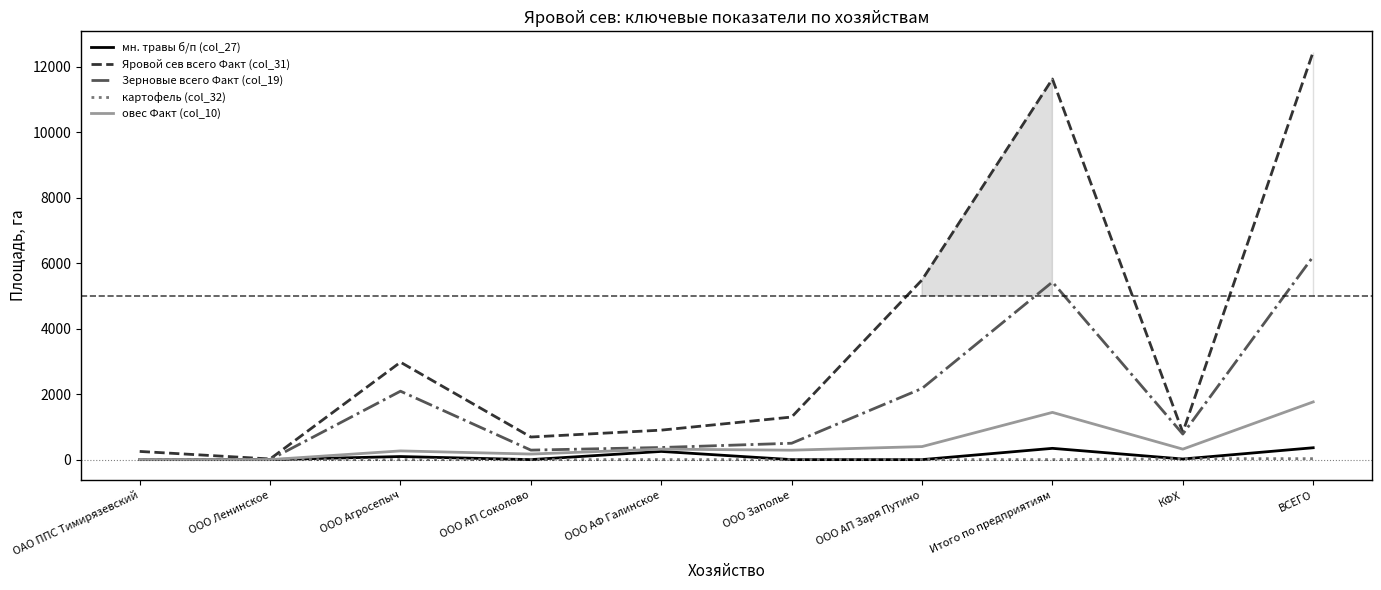

True or false: Зерновые всего Факт (col_19) has a value of 0.0 at ООО Ленинское.

True